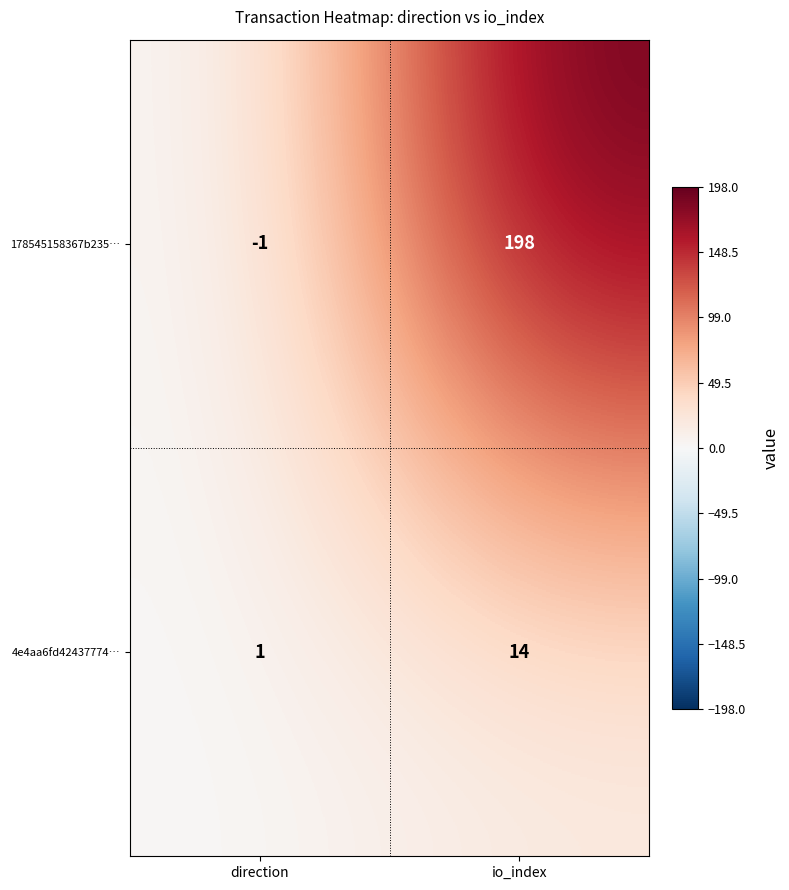

Which label corresponds to the largest value in the chart?

io_index